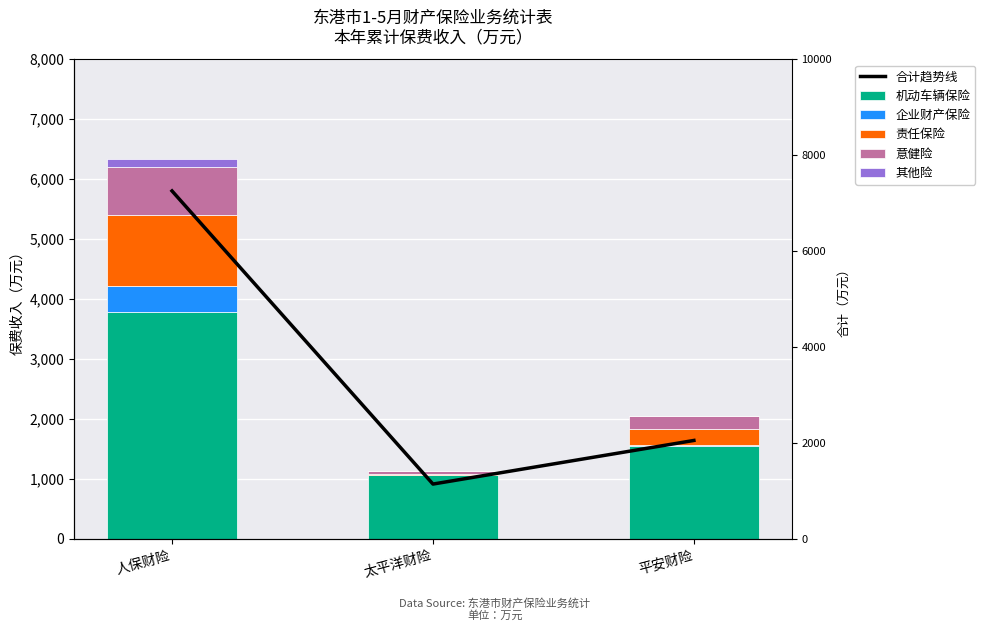

Rank the categories by 其他险 value from highest to lowest.

人保财险, 太平洋财险, 平安财险